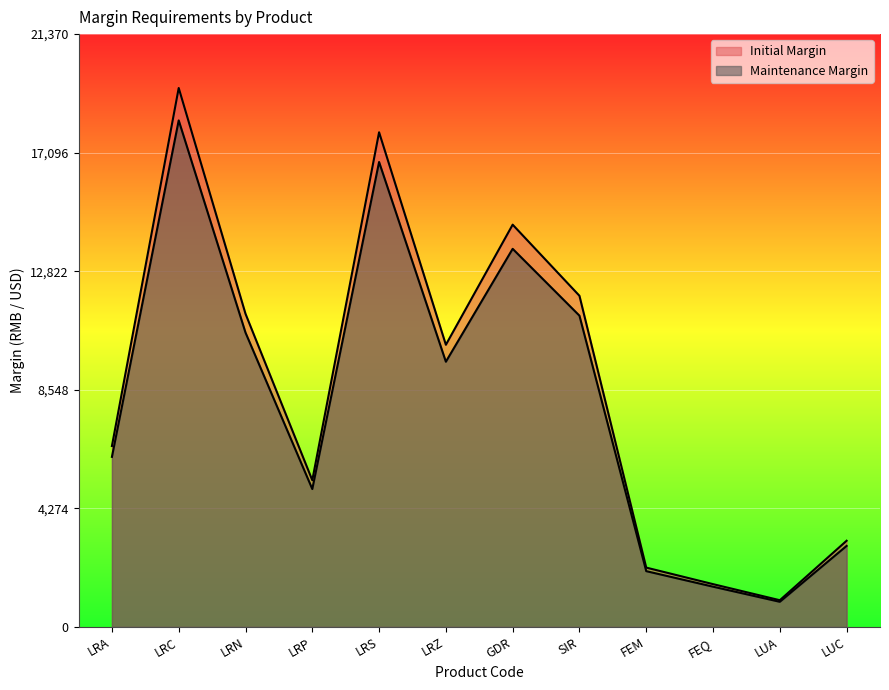

The Maintenance Margin series shows 3378 at GDR. True or false?

False